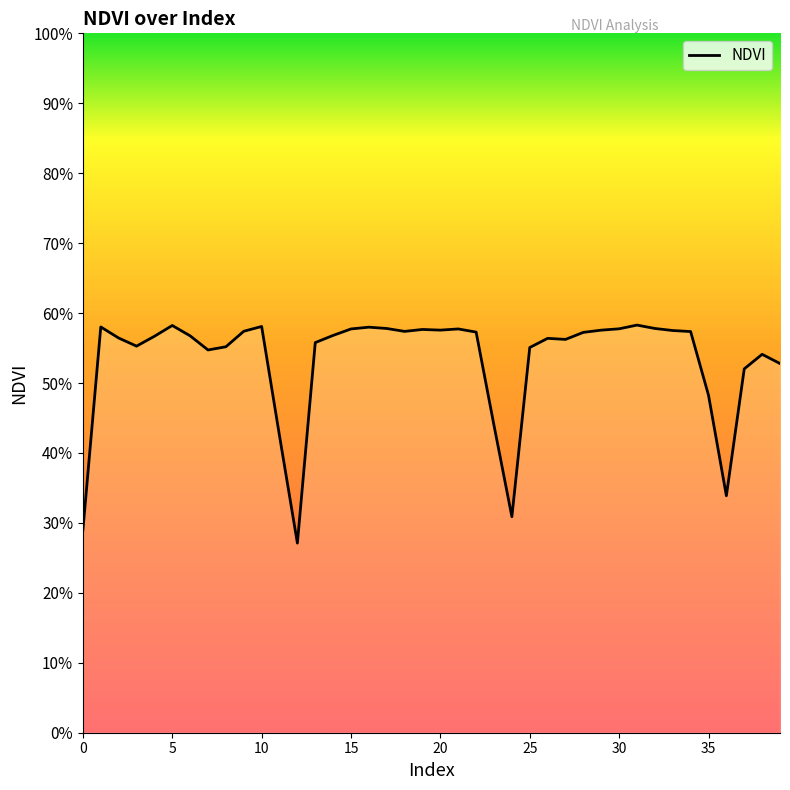

Count the values in the range 0 to 1.

40